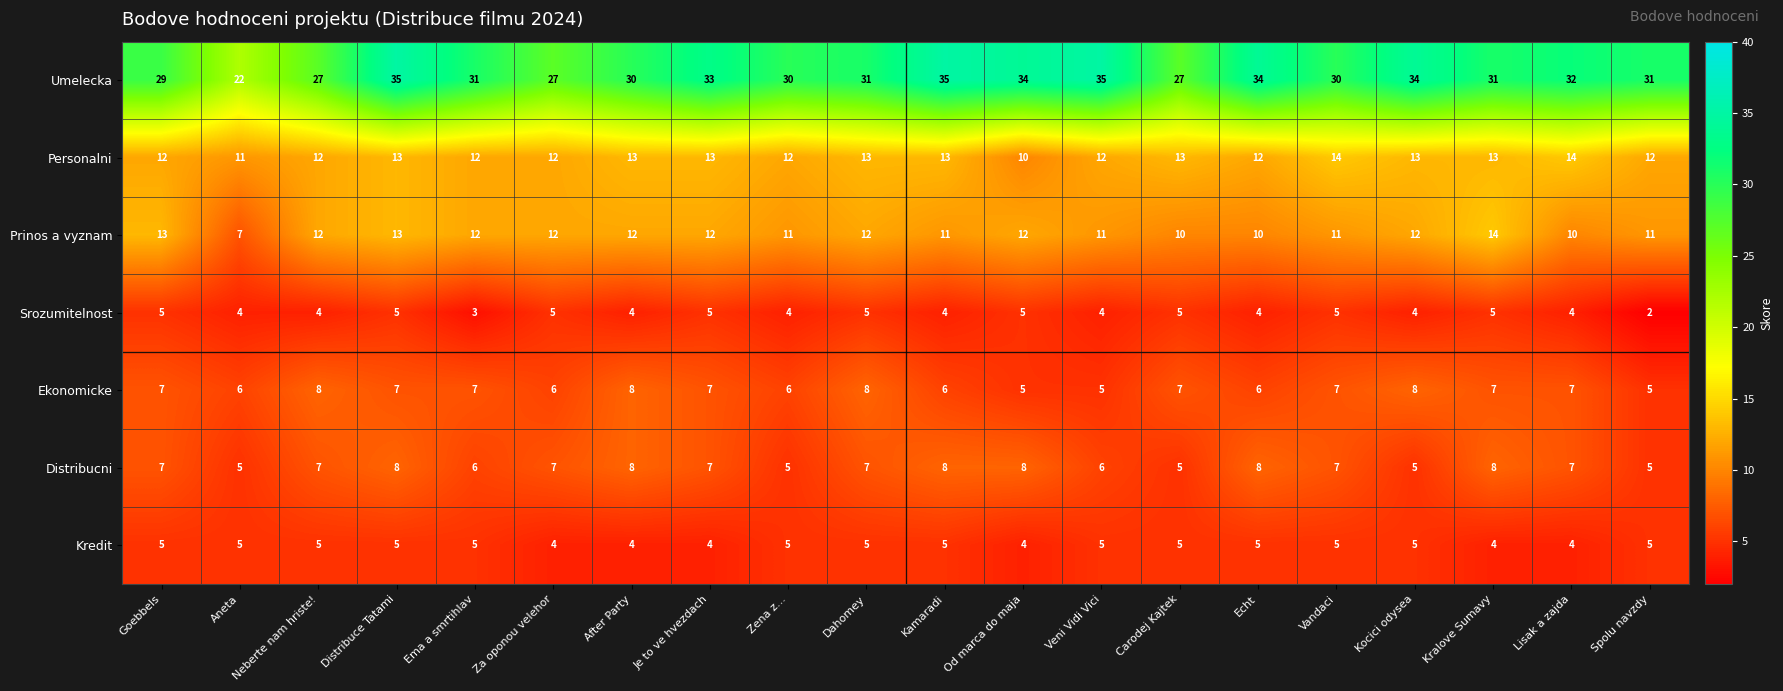

The Srozumitelnost series shows 5 at Dahomey. True or false?

True